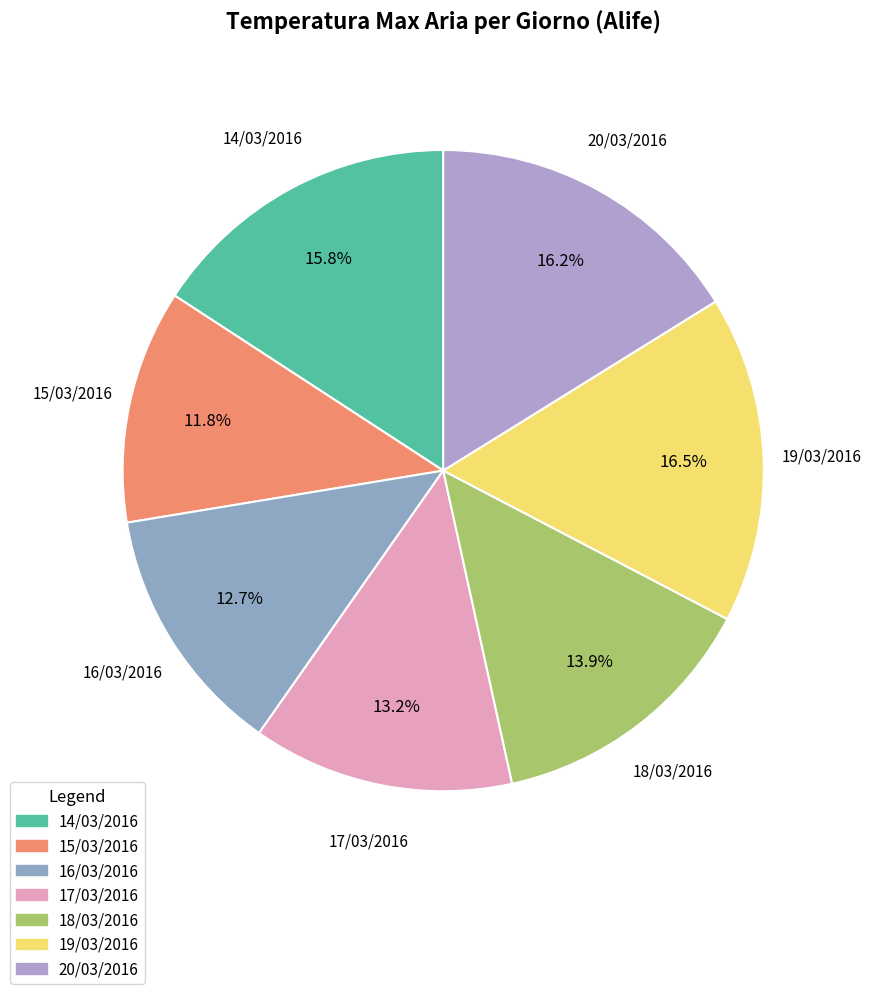

To the nearest percent, what is the average slice percentage?

14%